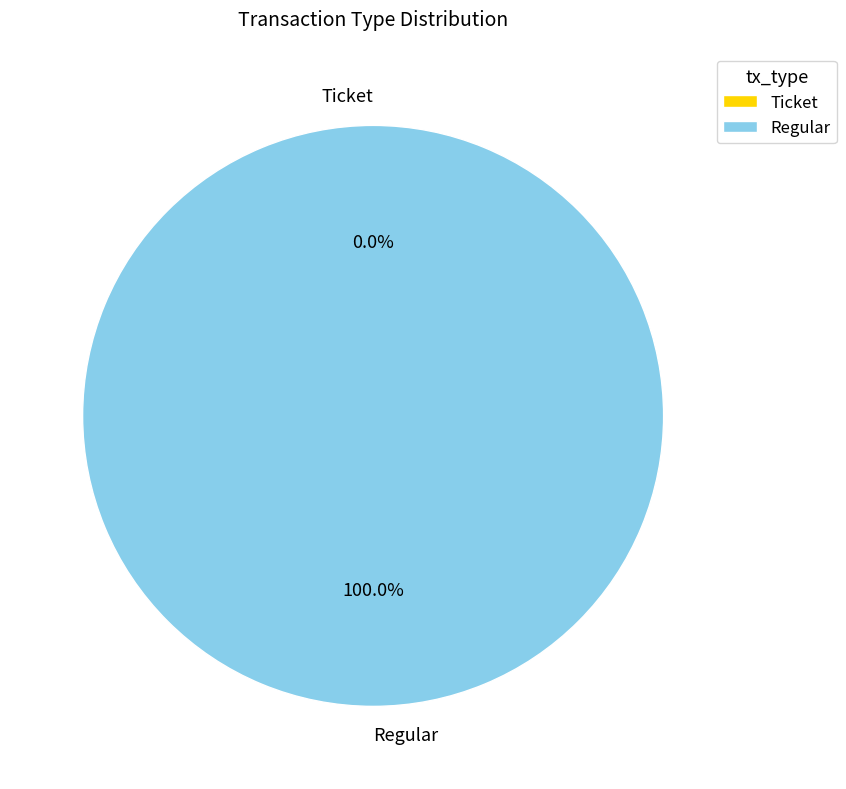

Which category has the biggest portion of the pie?

Regular